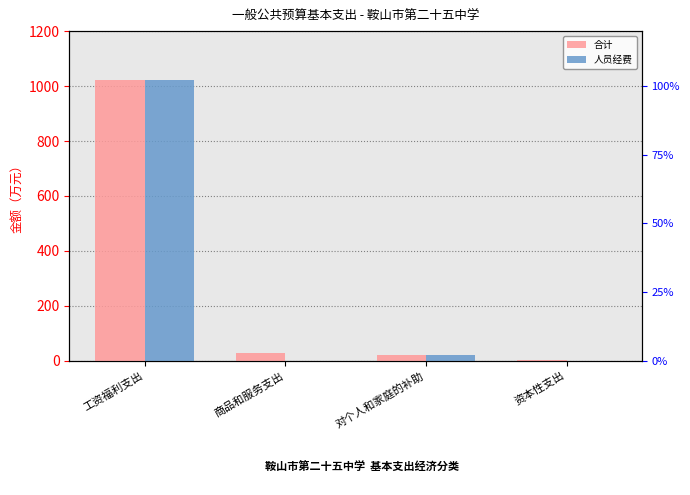

What are all the series names shown in the legend?

合计, 人员经费